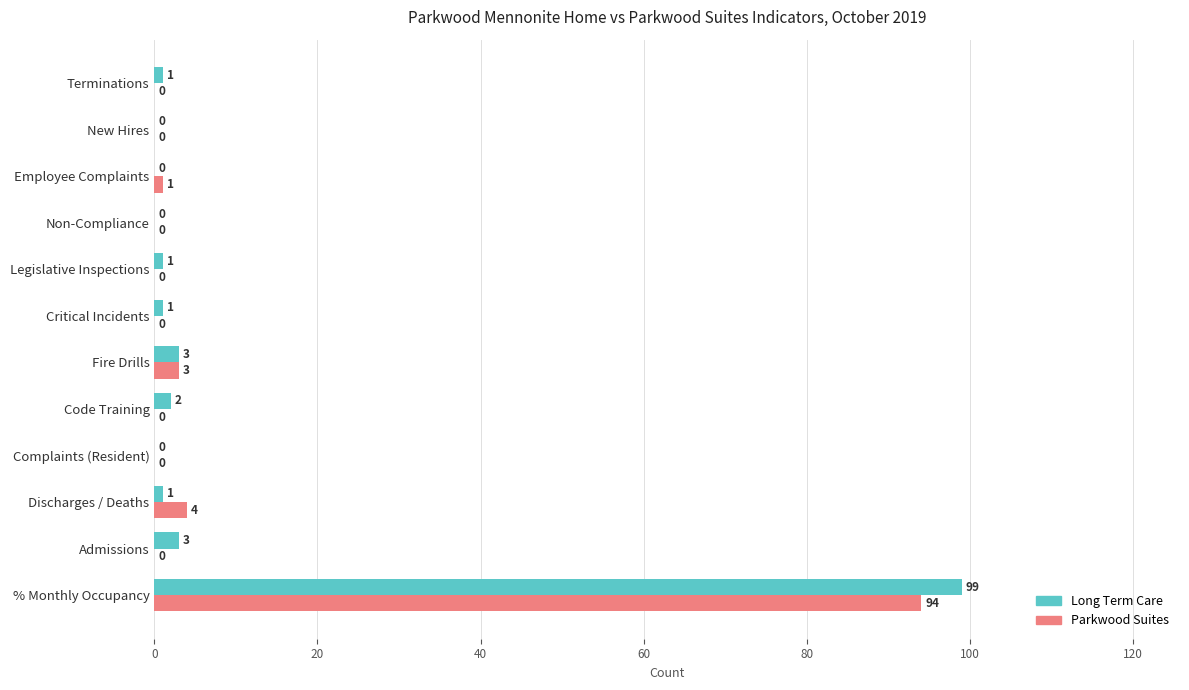

What is the greatest value displayed?

99